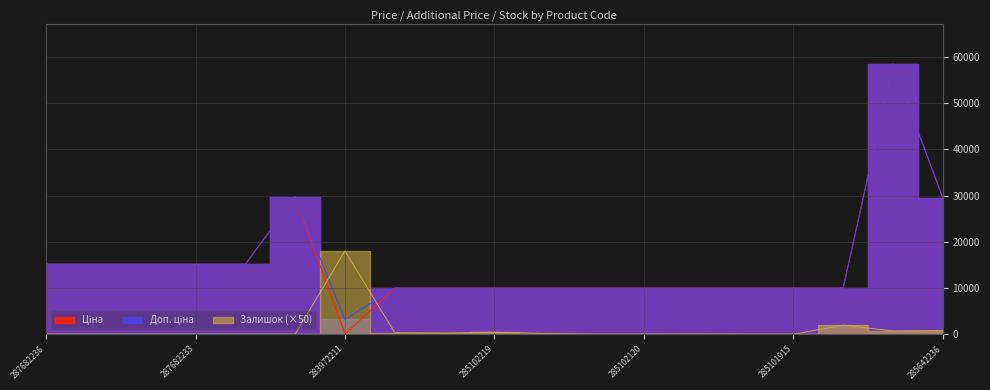

How many distinct data groups are displayed?

3